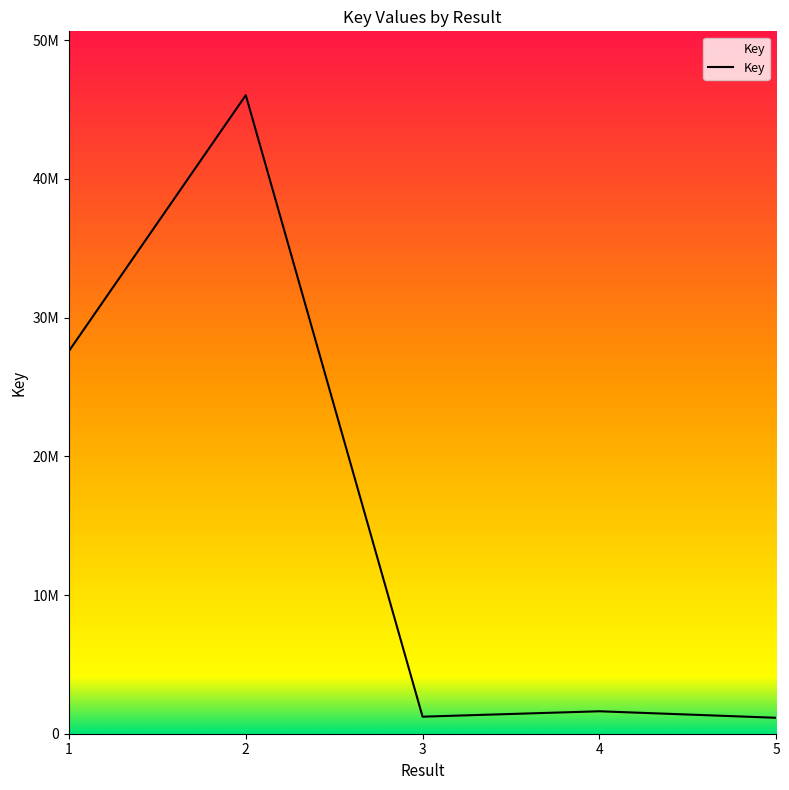

Reading left to right, what are all the values shown in this chart?

27600550	46035505	1228712	1618466	1149128